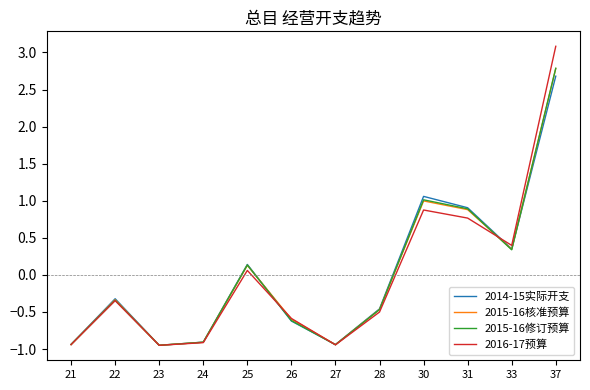

What is the total value across all series at 27?

-3.8